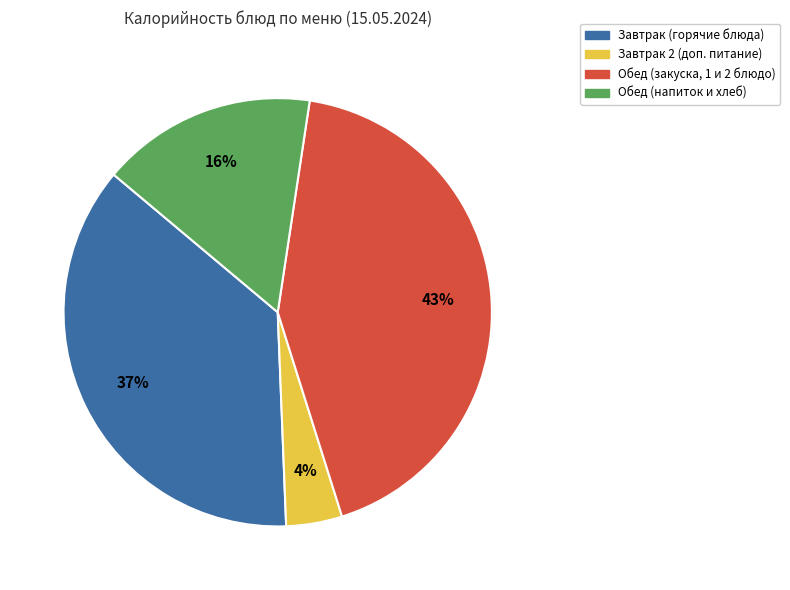

Count the number of slices in the pie.

4